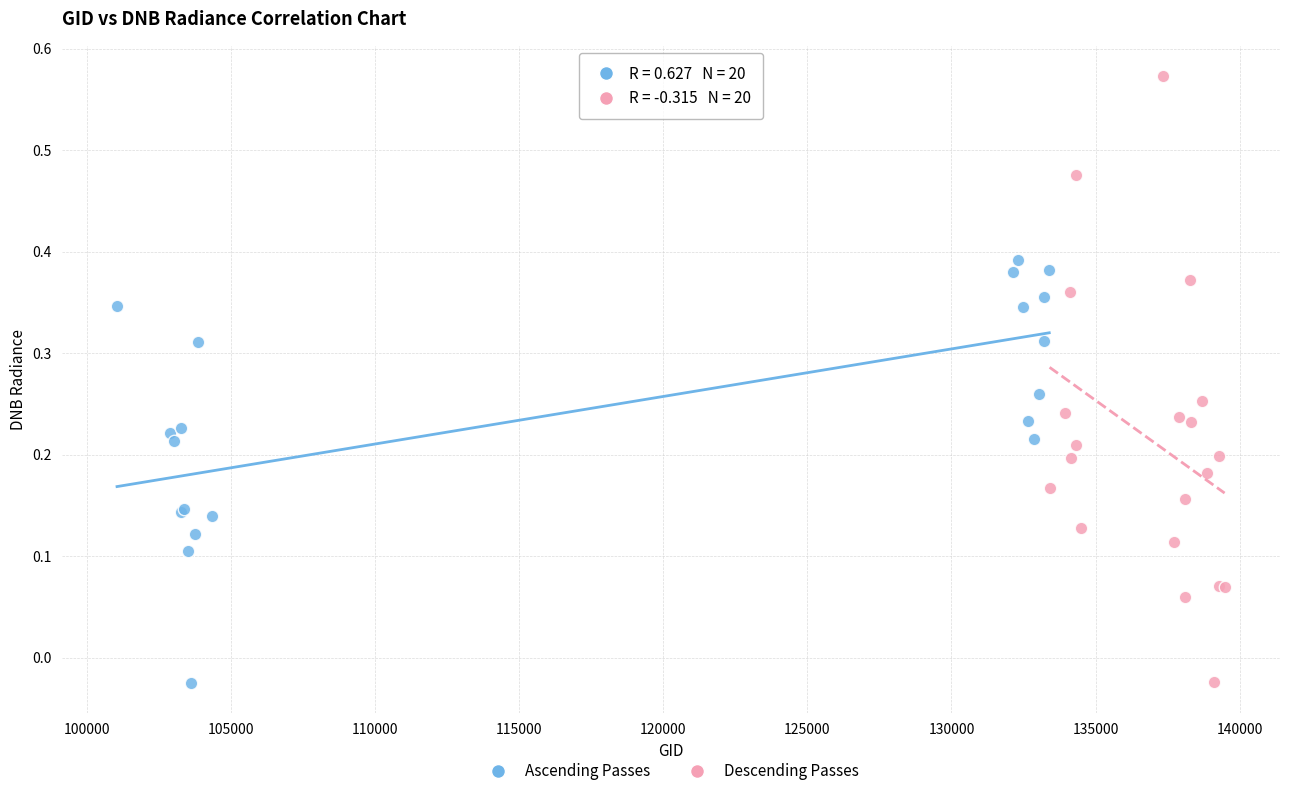

Which series reaches the maximum Y coordinate?

Descending Passes